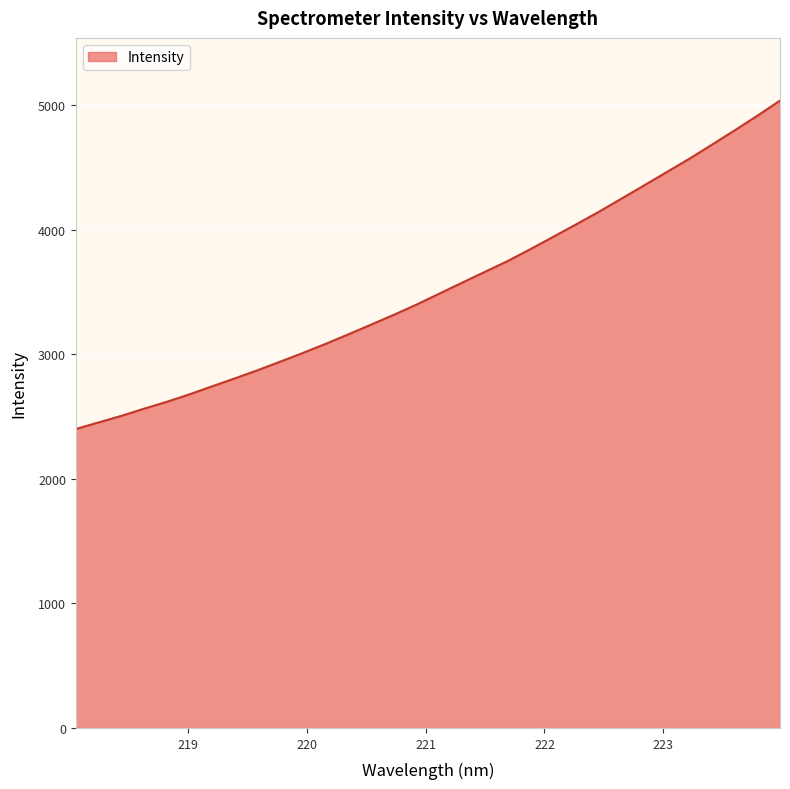

What is the smallest value displayed?

2400.9